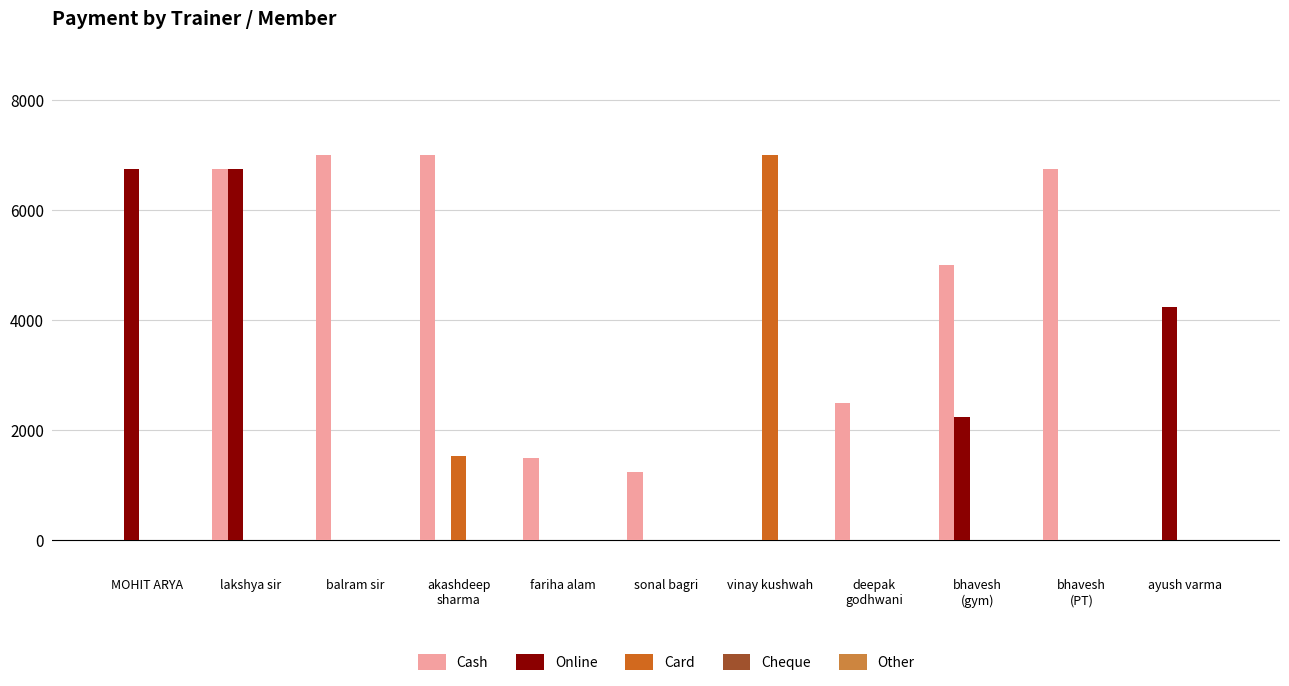

Where is Online nearest to the value 3375?

ayush varma